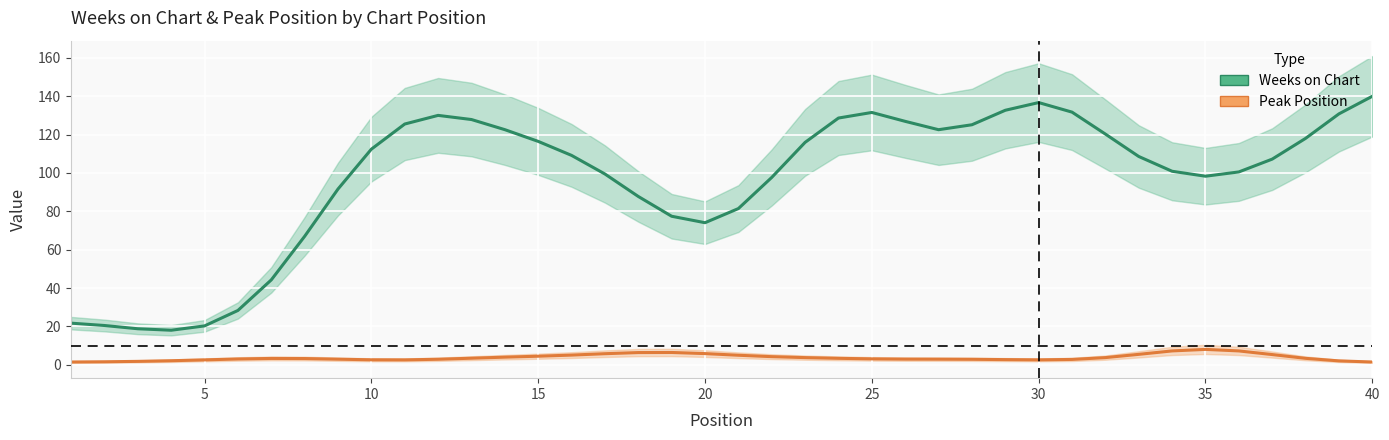

True or false: Weeks on Chart and Peak Position cross at least once.

False